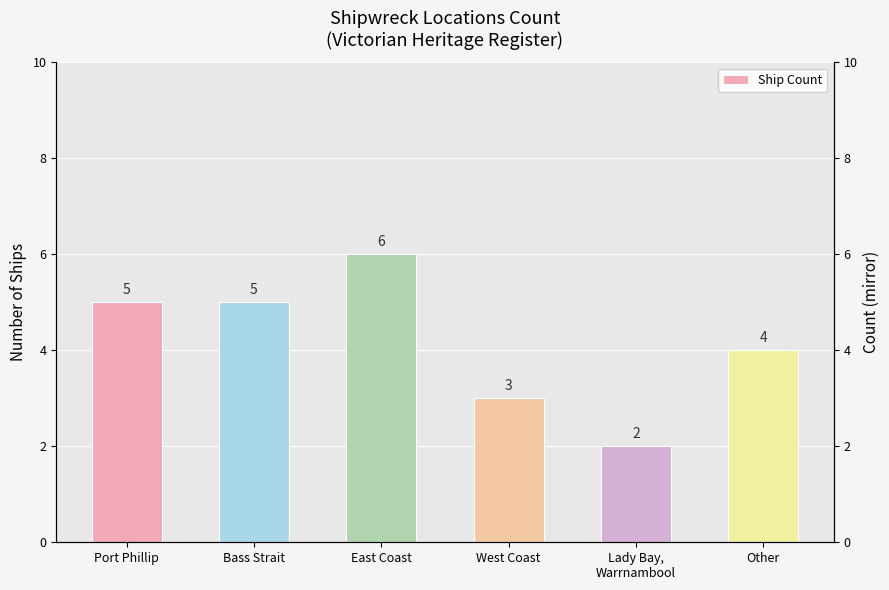

What is the average value?

4